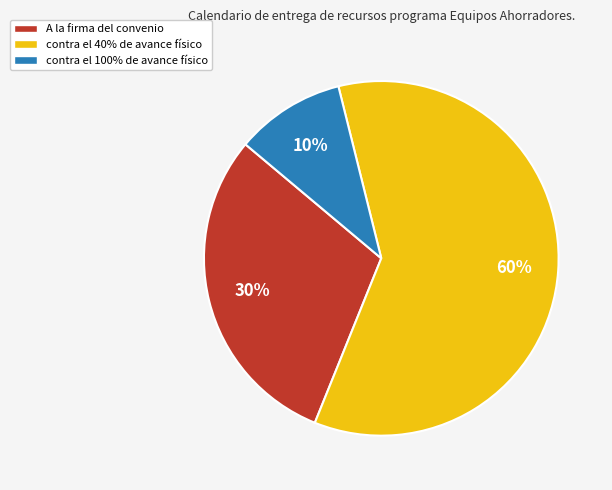

To the nearest percent, what is the difference between the largest and smallest slice percentages?

50%